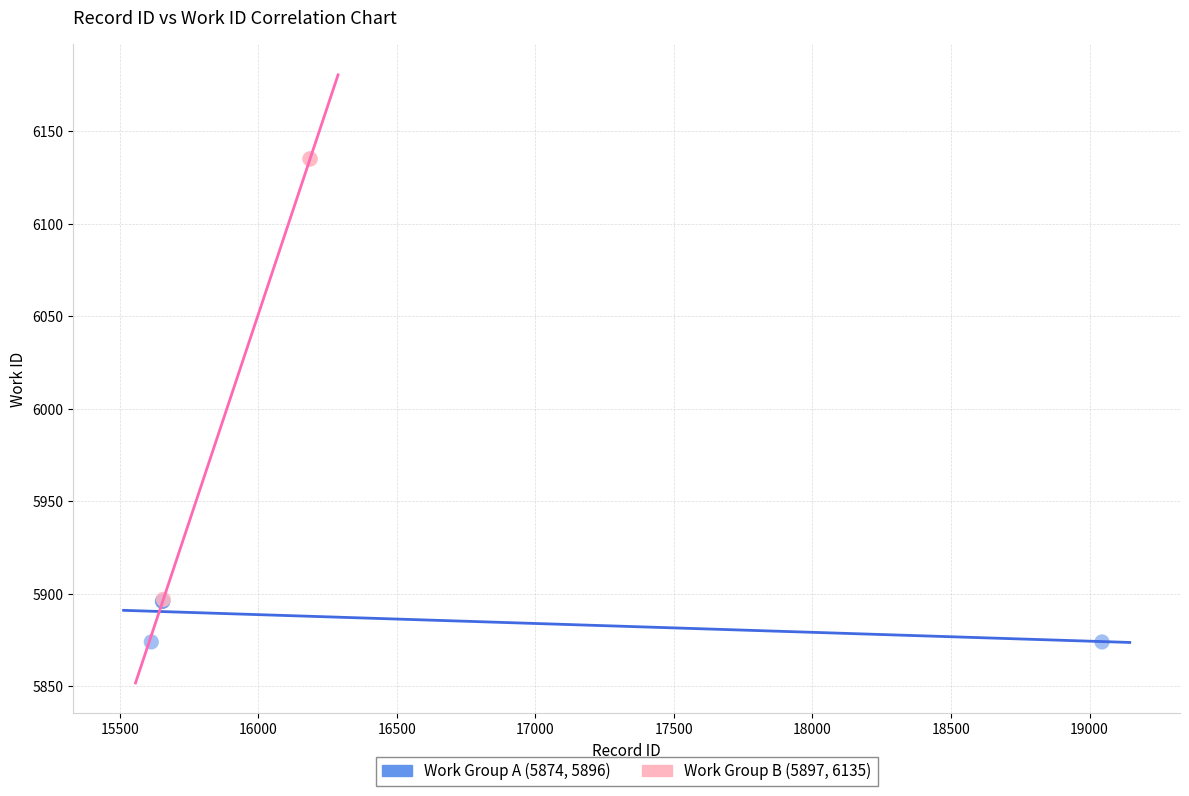

Which series contains the highest Y value?

Work Group B (5897, 6135)